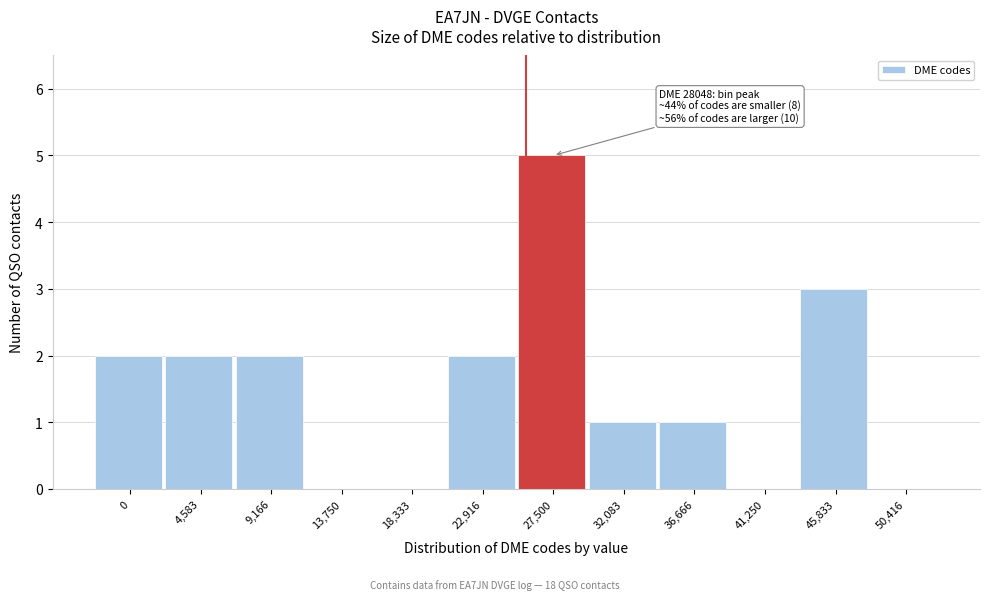

Reading right to left, list all the values displayed in this chart.

50,416=0	45,833=3	41,250=0	36,666=1	32,083=1	27,500=5	22,916=2	18,333=0	13,750=0	9,166=2	4,583=2	0=2